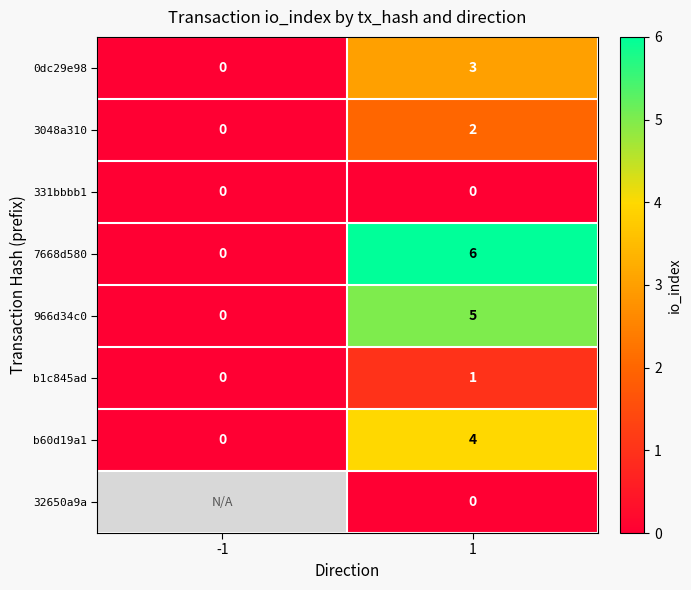

List the labels in order of 0dc29e98 value, smallest first.

-1, 1